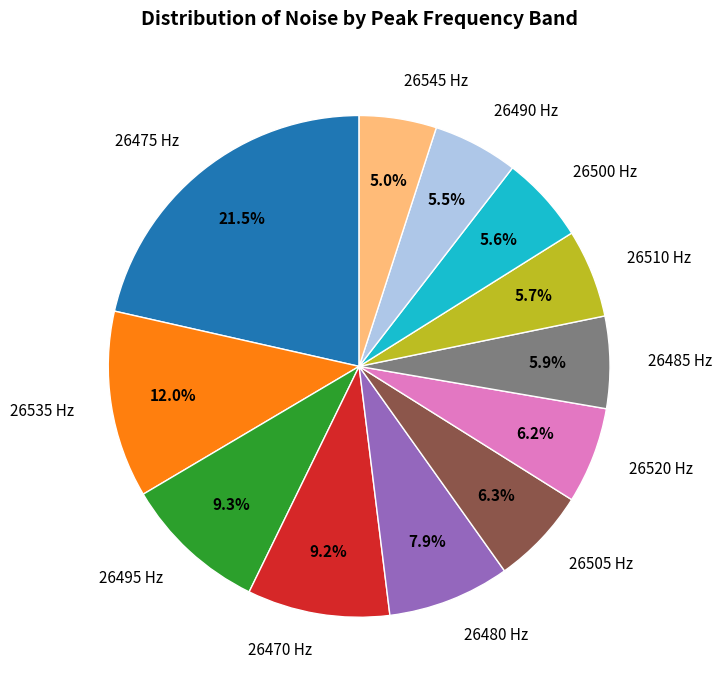

Is the sum of 26505 Hz and 26500 Hz greater than half?

No